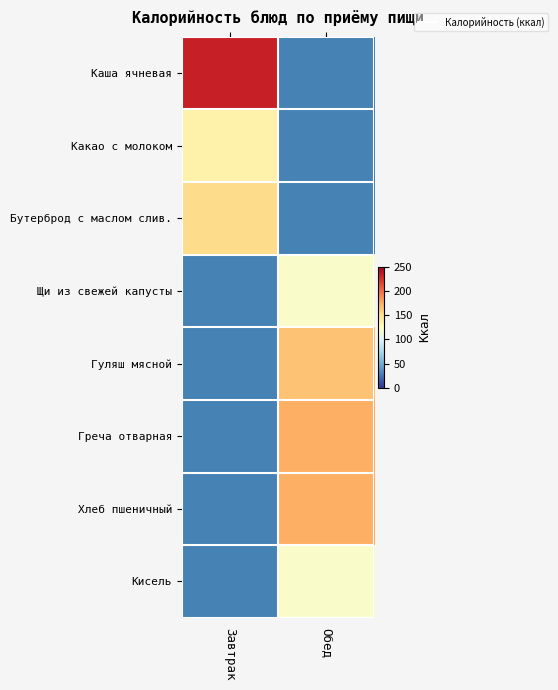

What is the spread (max minus min) of values at Завтрак?

97.0